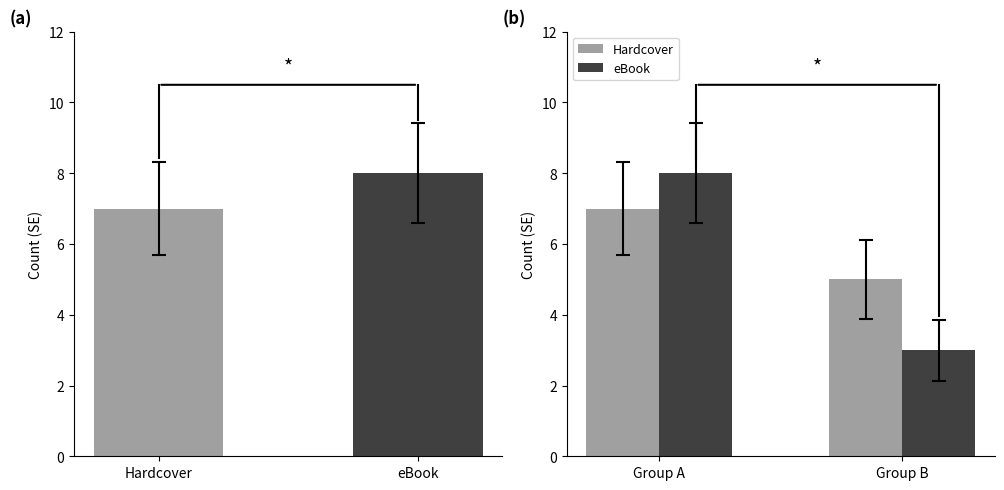

How many data points does each series have?

2